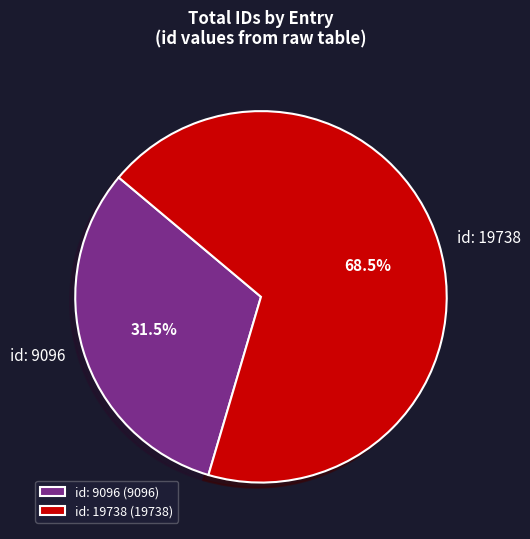

Which slice is the largest?

id: 19738